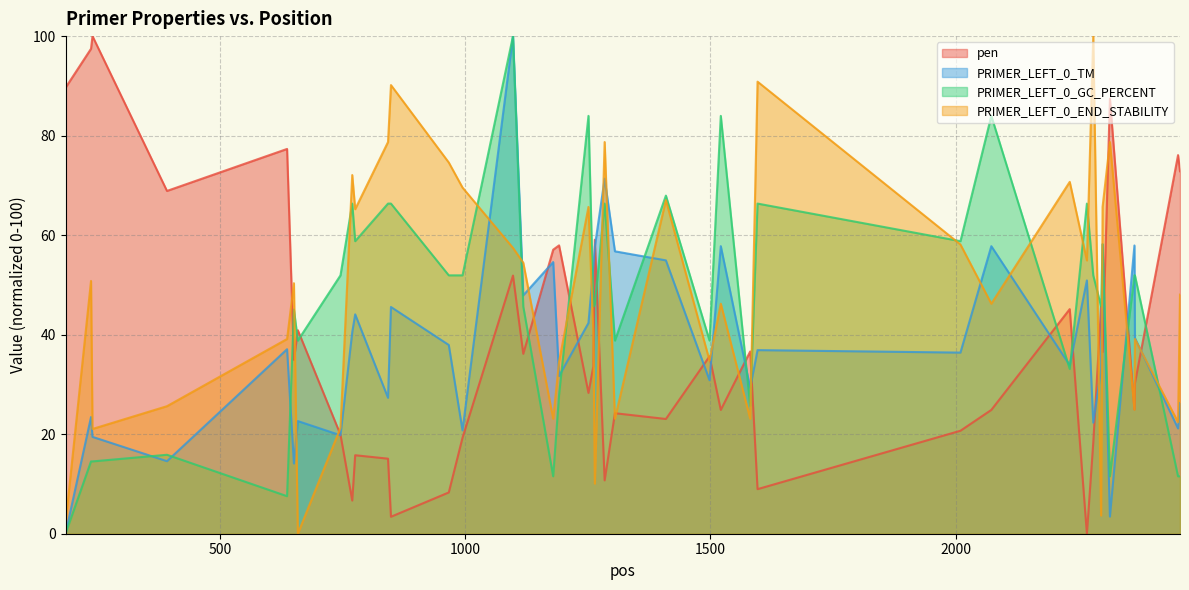

Is the value of PRIMER_LEFT_0_GC_PERCENT at 1500 greater than the value of PRIMER_LEFT_0_END_STABILITY at 6?

Yes